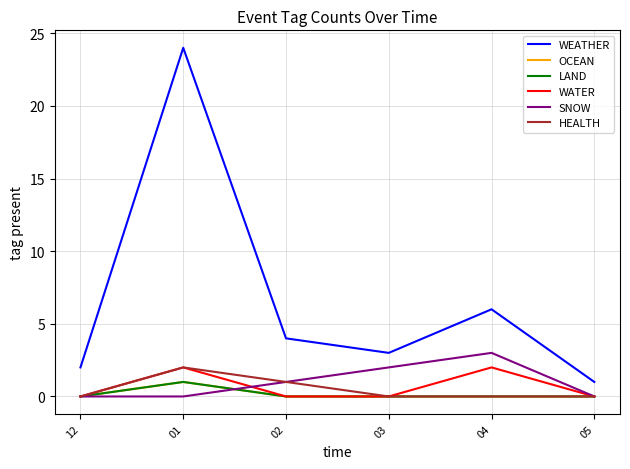

Does the chart have visible grid lines?

Yes